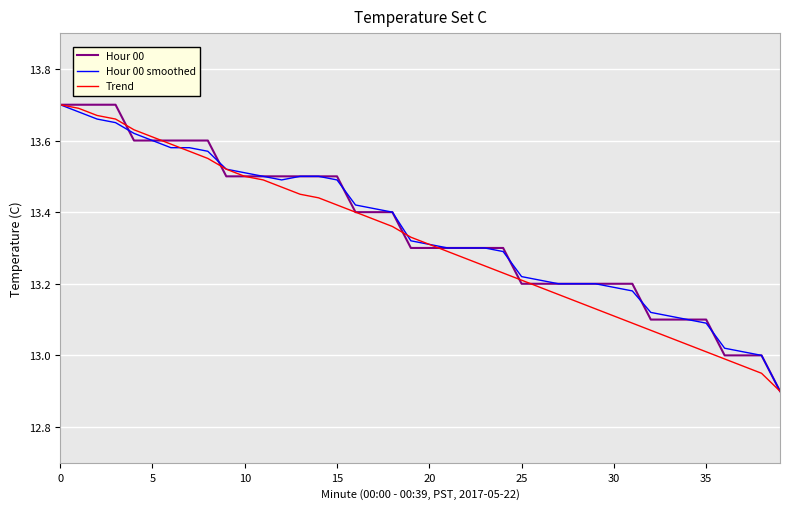

What is the label of the 20th point from the right?

20